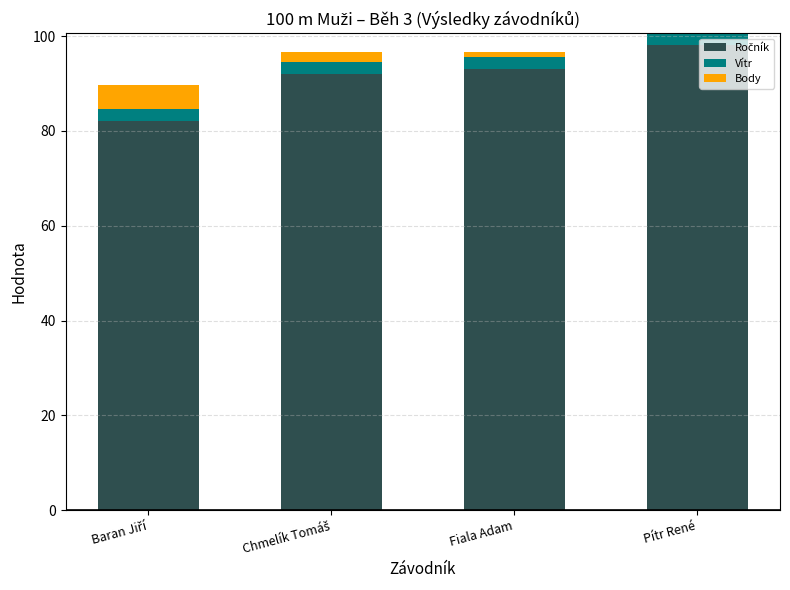

Where is Ročník nearest to the value 90?

Chmelík Tomáš